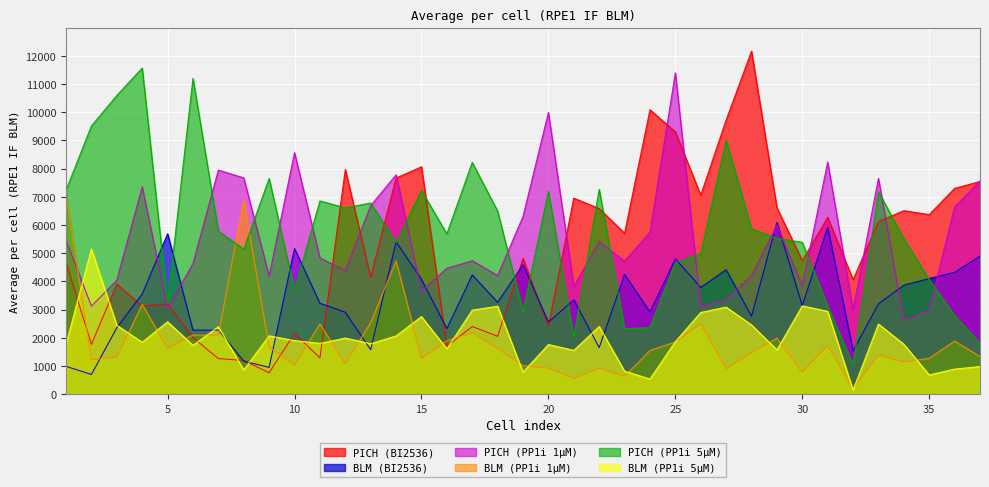

In PICH (BI2536), how many points are higher than both neighbors (excluding endpoints)?

12